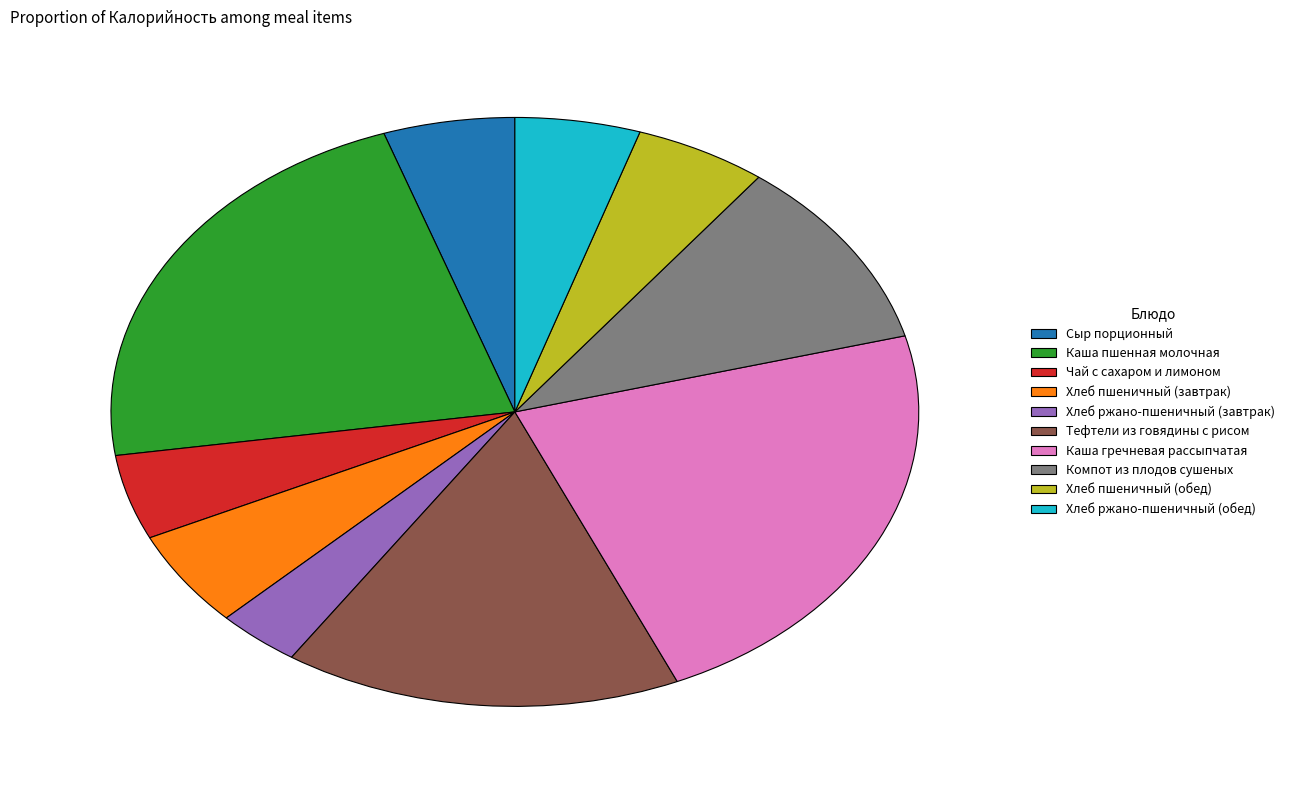

Which category has the smallest portion of the pie?

Хлеб ржано-пшеничный (завтрак)